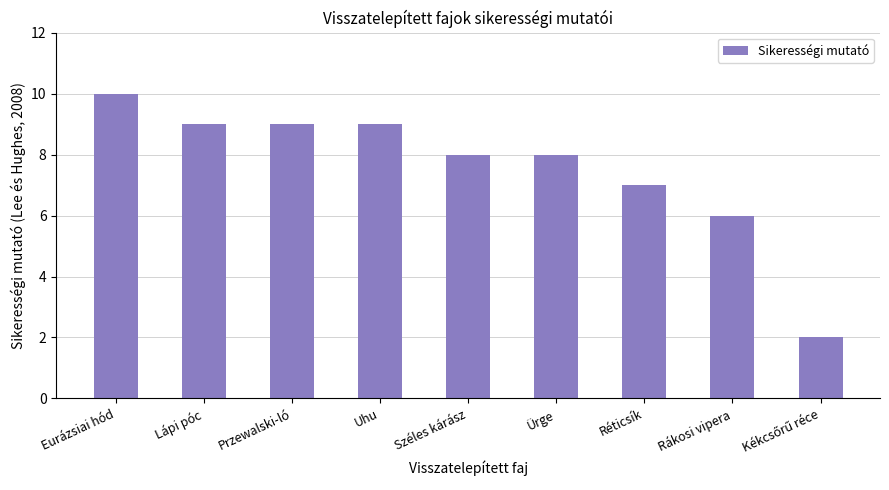

Reading right to left, what are all the values shown in this chart?

2	6	7	8	8	9	9	9	10